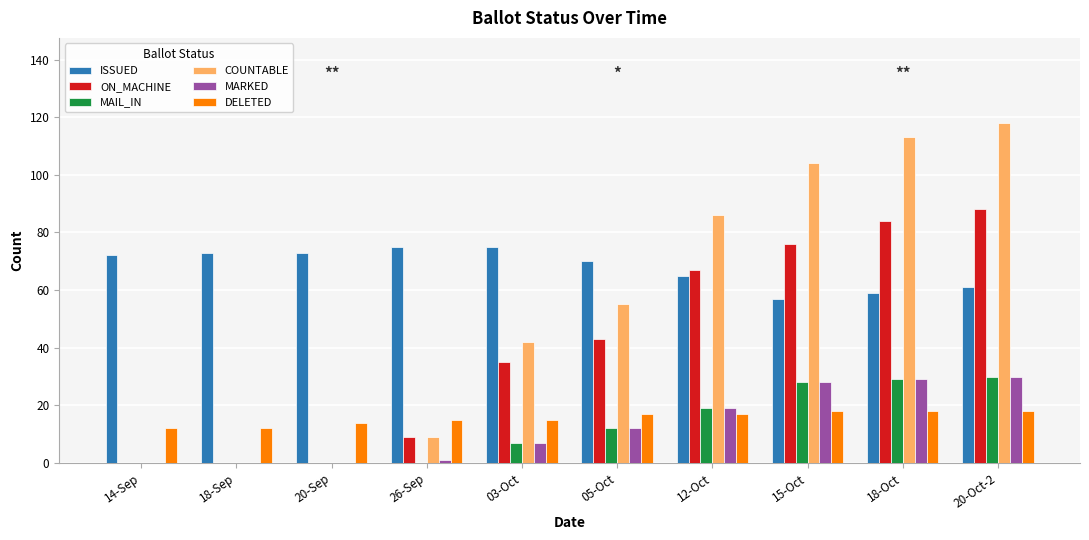

Which series has the widest spread of values?

COUNTABLE